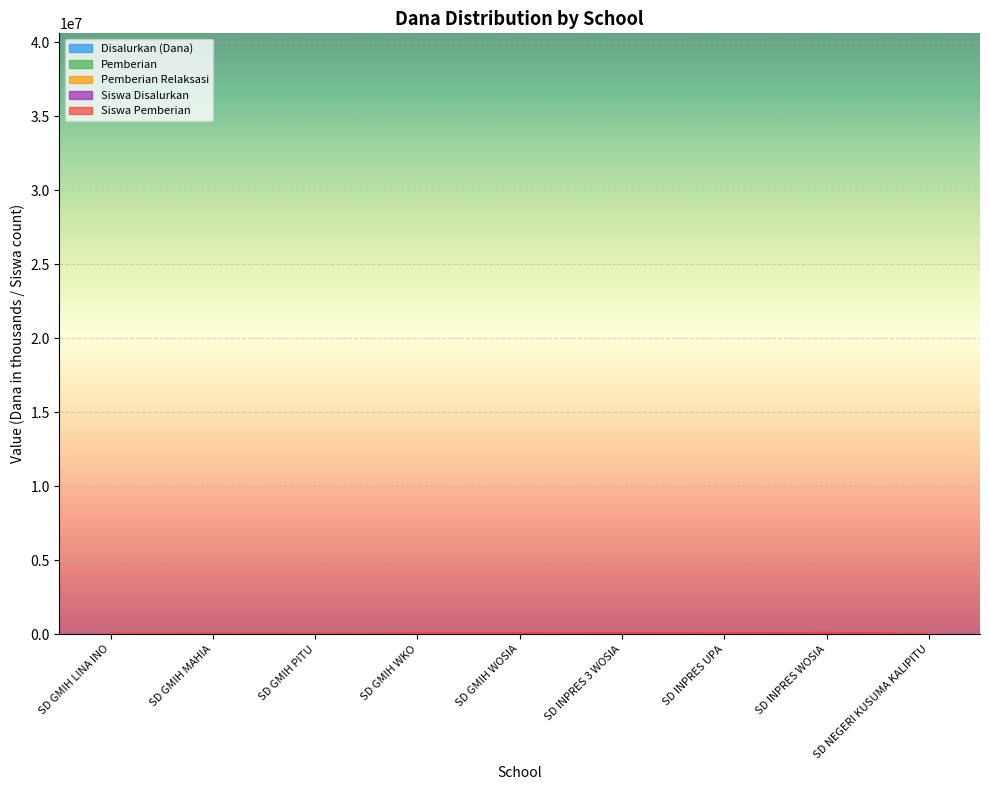

True or false: Pemberian and Siswa Disalurkan cross at least once.

False